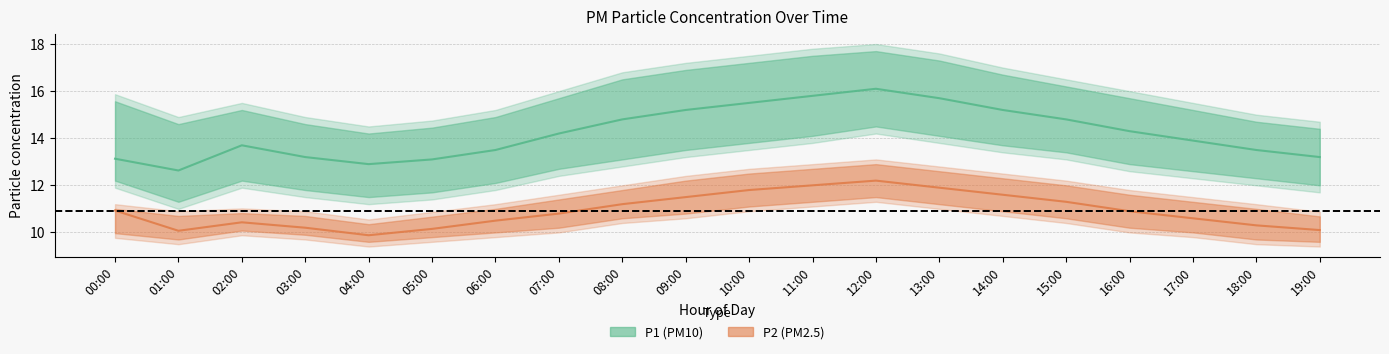

Which series has the largest total across all categories?

P1_upper